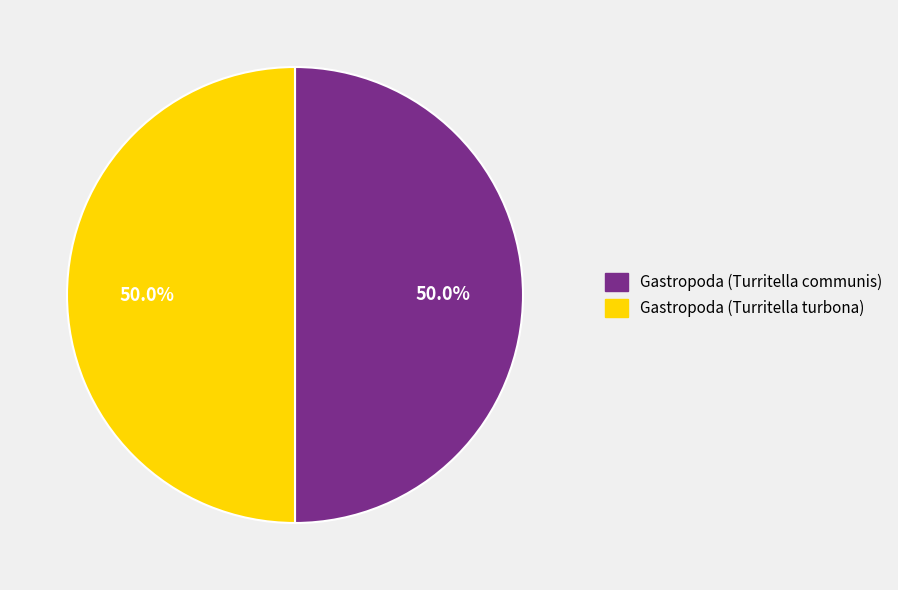

What is the ratio of the value at Gastropoda (Turritella turbona) to the value at Gastropoda (Turritella communis)?

1.0